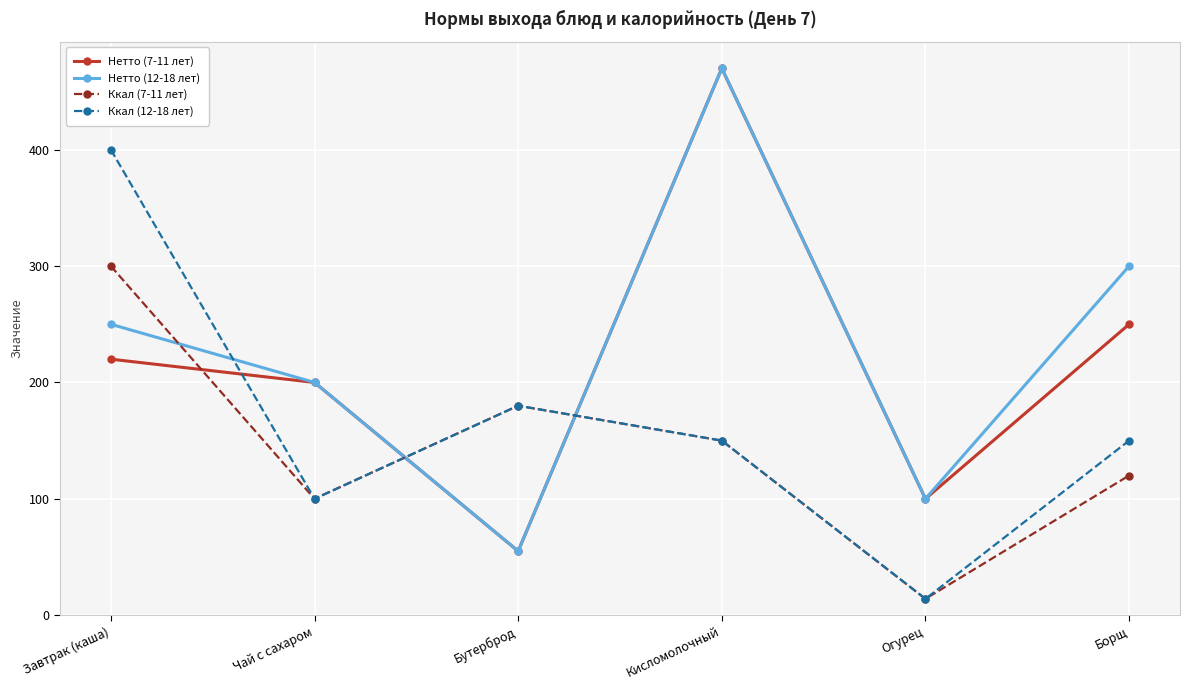

True or false: Ккал (7-11 лет) has a value of 181 at Завтрак (каша).

False